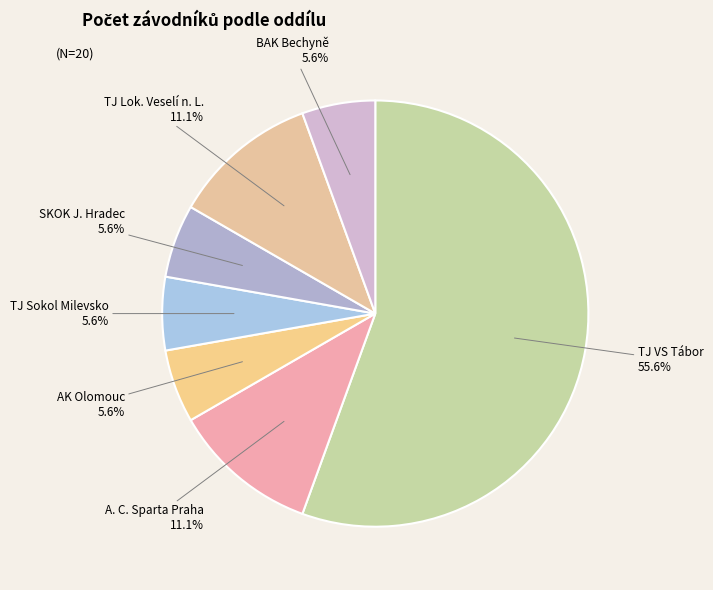

Count the number of slices in the pie.

7